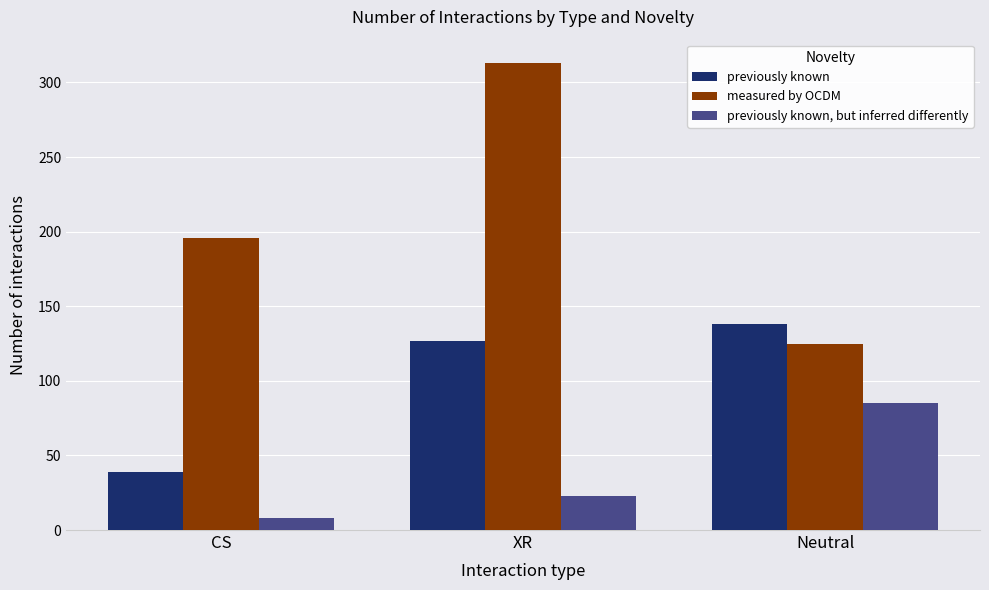

Does the chart contain stacked bars?

No